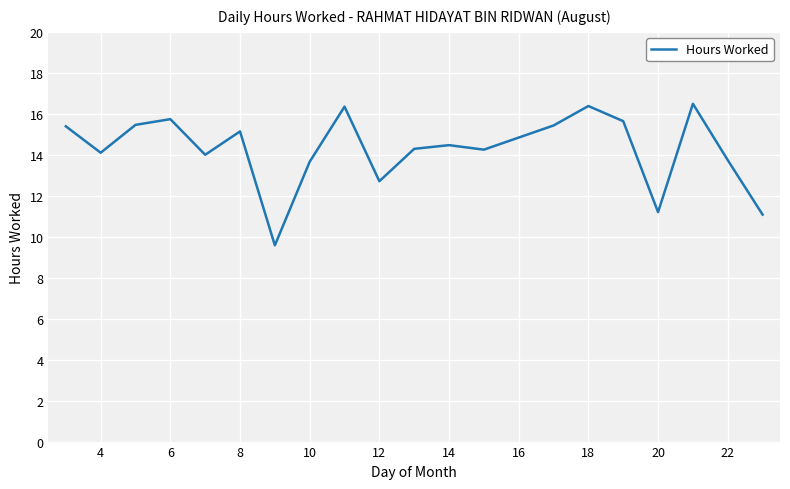

What is the maximum value shown in the chart?

16.5